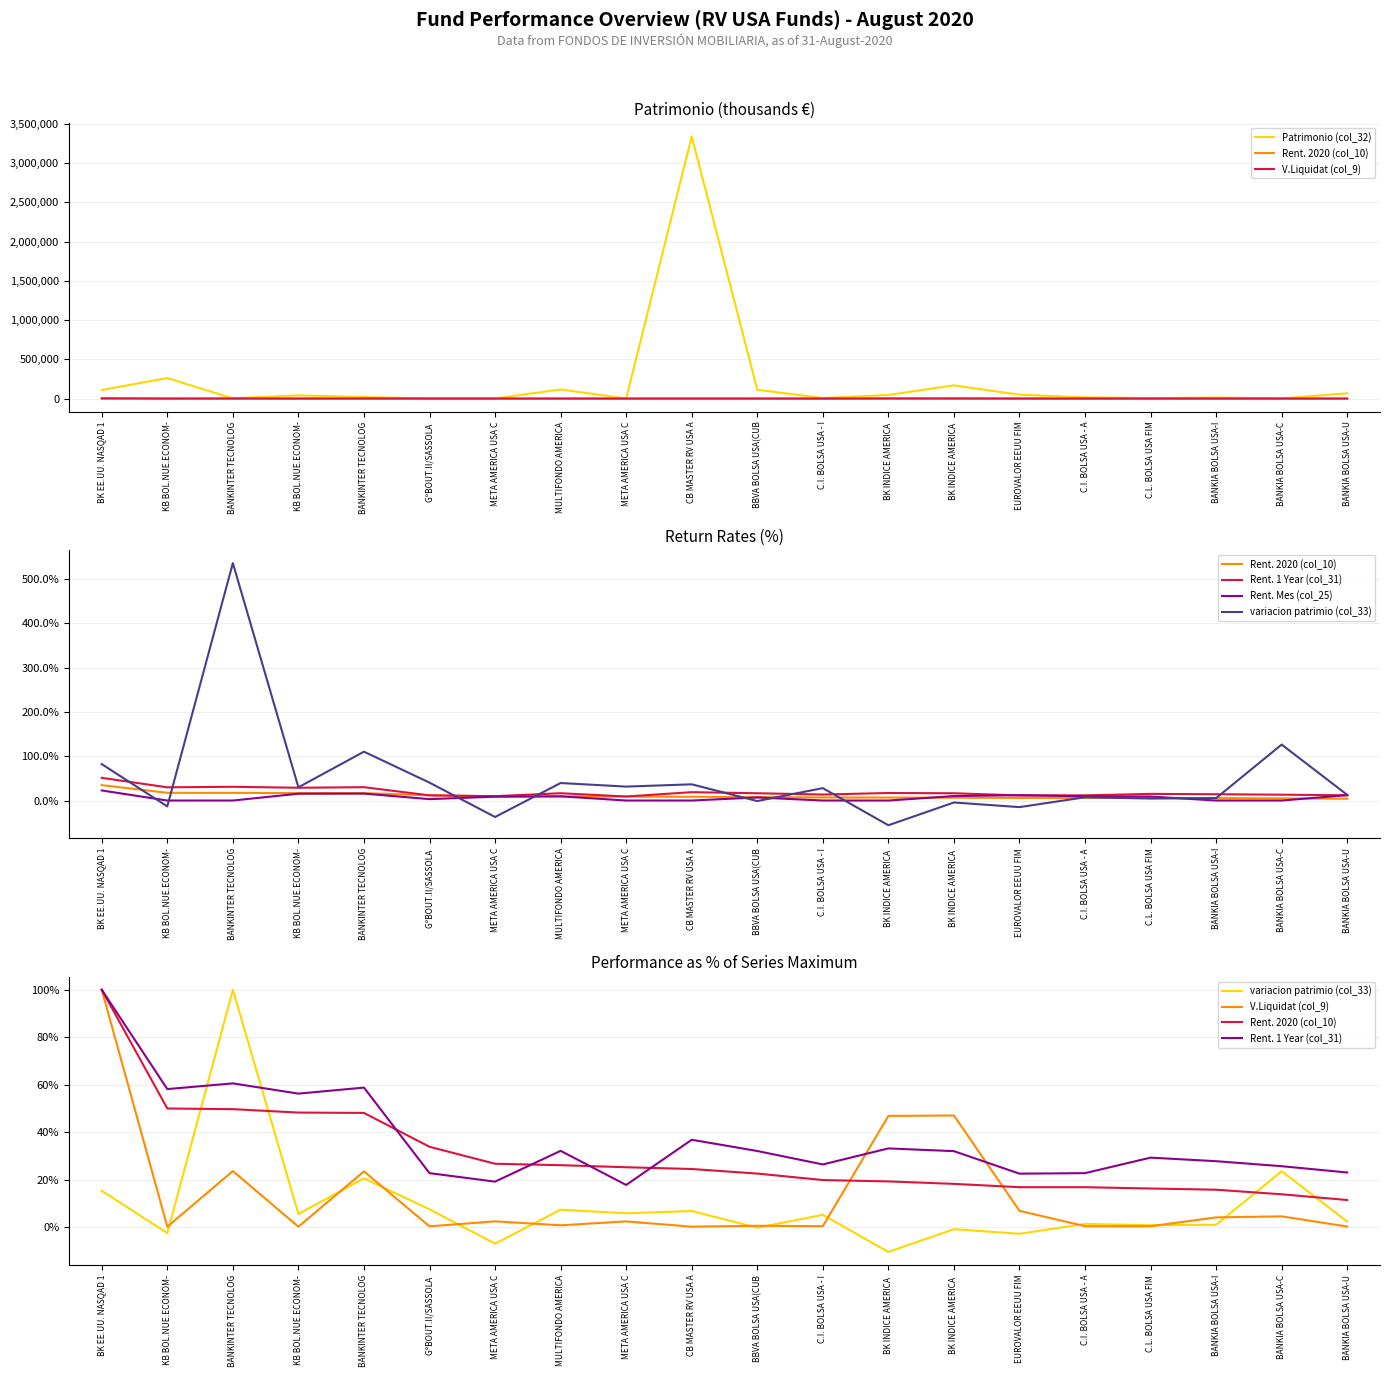

True or false: variacion patrimio (col_33) and Rent. 1 Year (col_31) cross at least once.

True